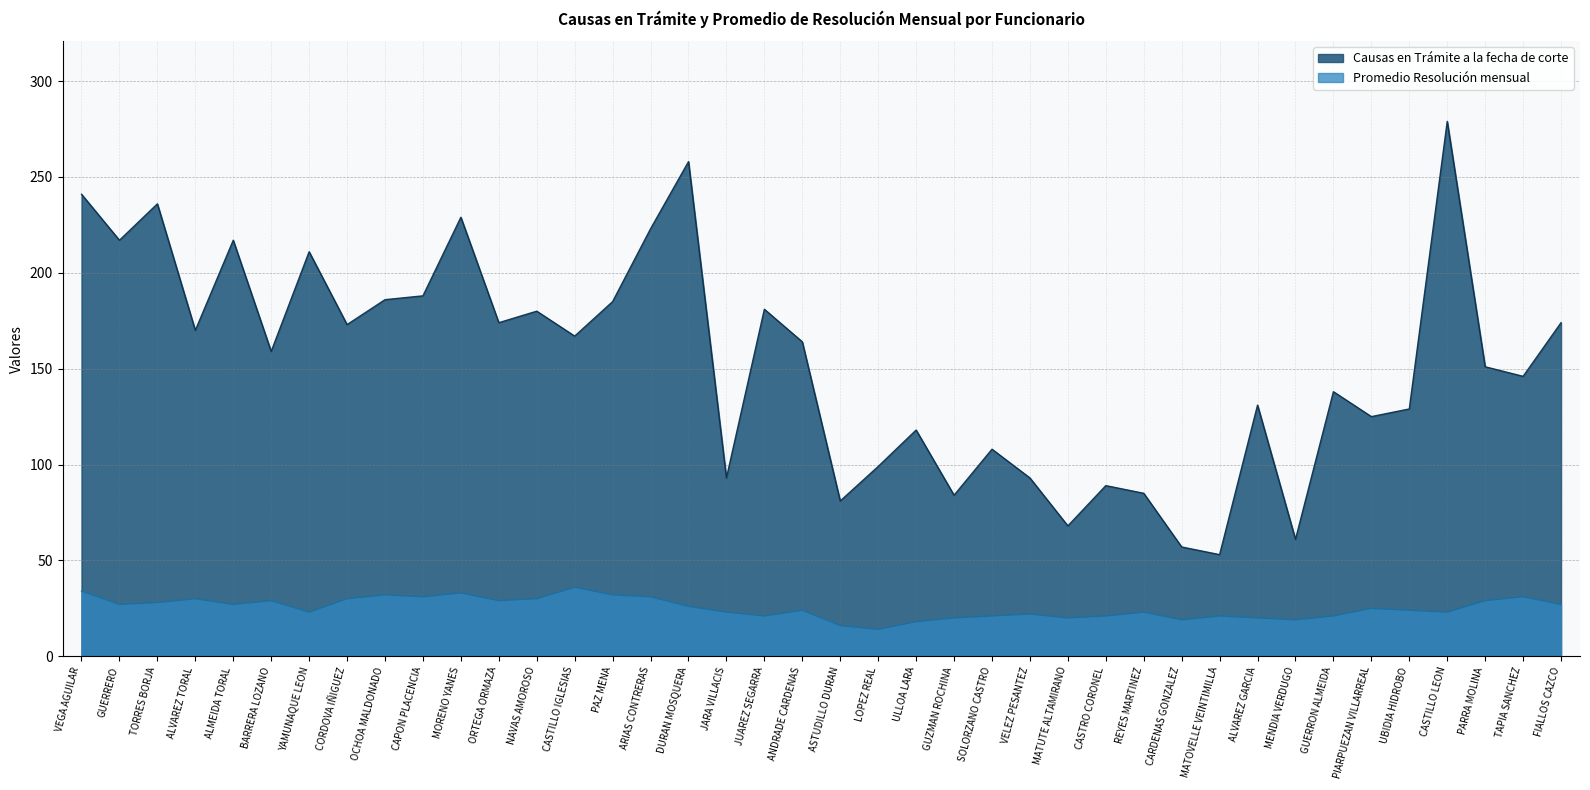

What is the label of the 4th point from the right?

CASTILLO LEON